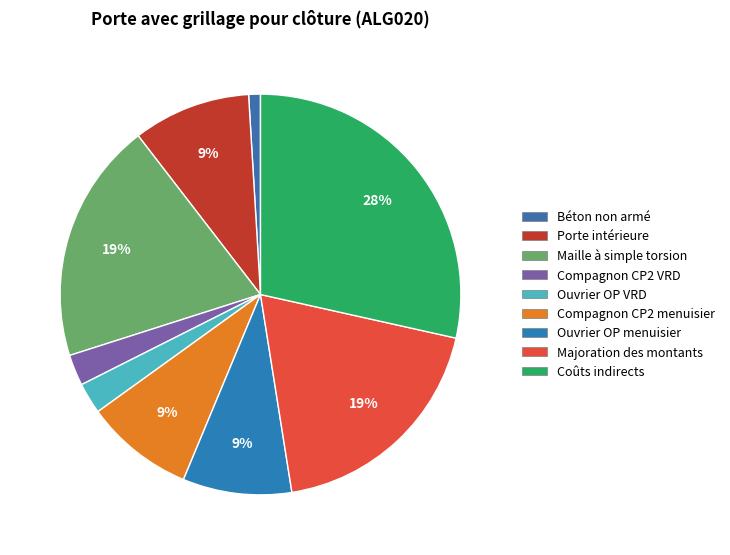

To the nearest percent, what is the difference between the Compagnon CP2 menuisier and Béton non armé slice percentages?

8%